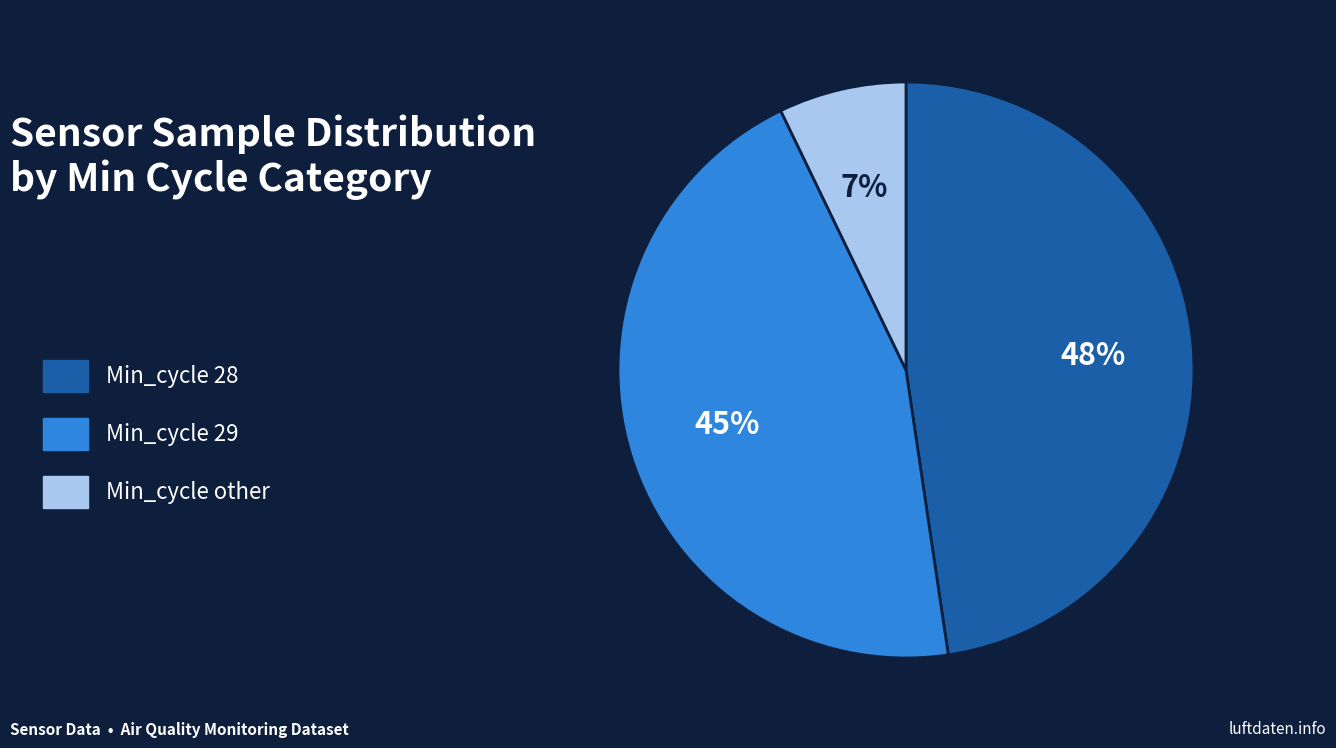

What is the ratio of the value at Min_cycle 28 to the value at Min_cycle 29?

1.1